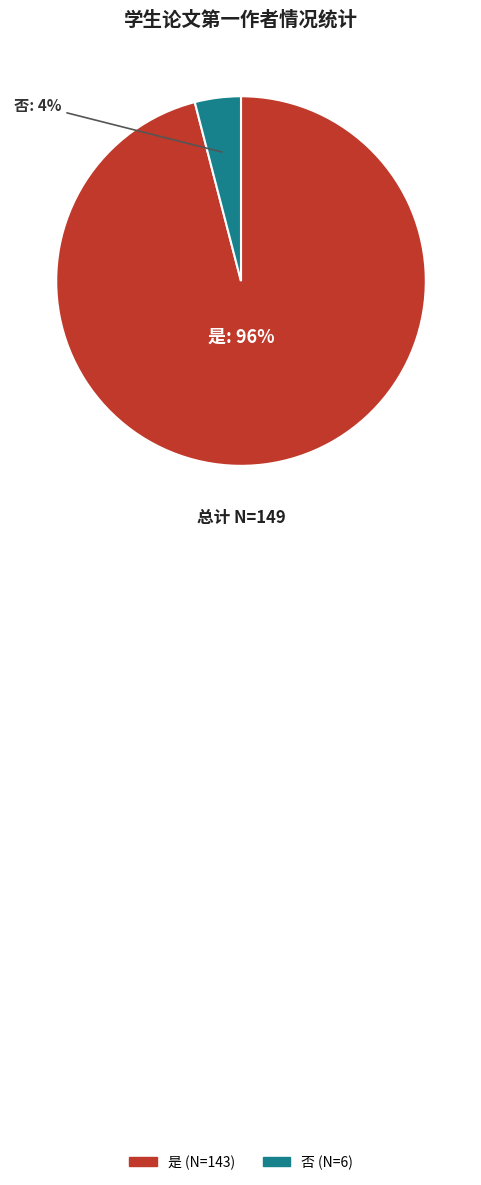

Is there a majority slice in this chart?

Yes